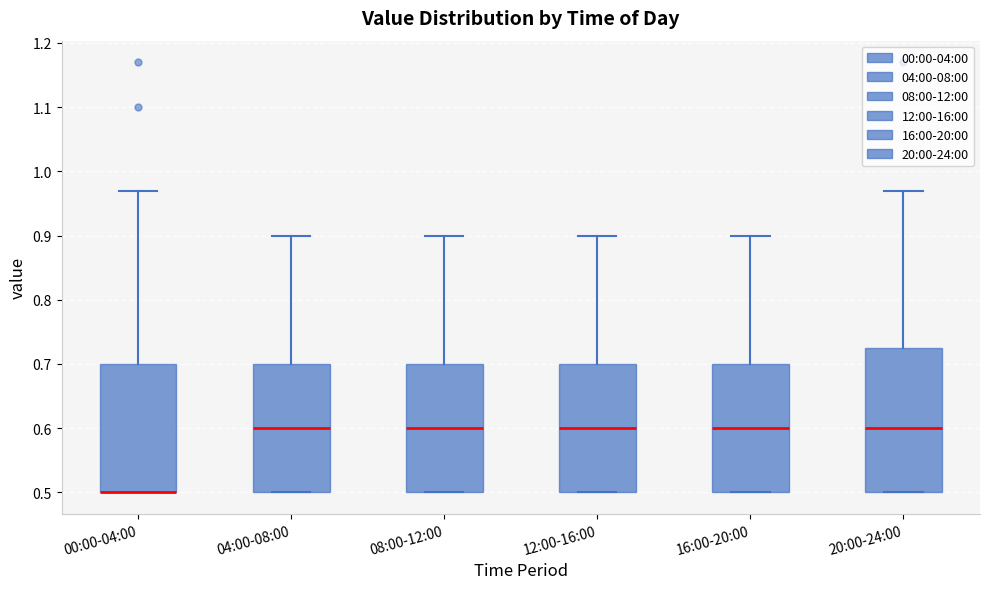

Where does the median line of the box for 16:00-20:00 sit on the y-axis? The values are not printed on the chart, so give them approximately, as read against the axis.

0.60